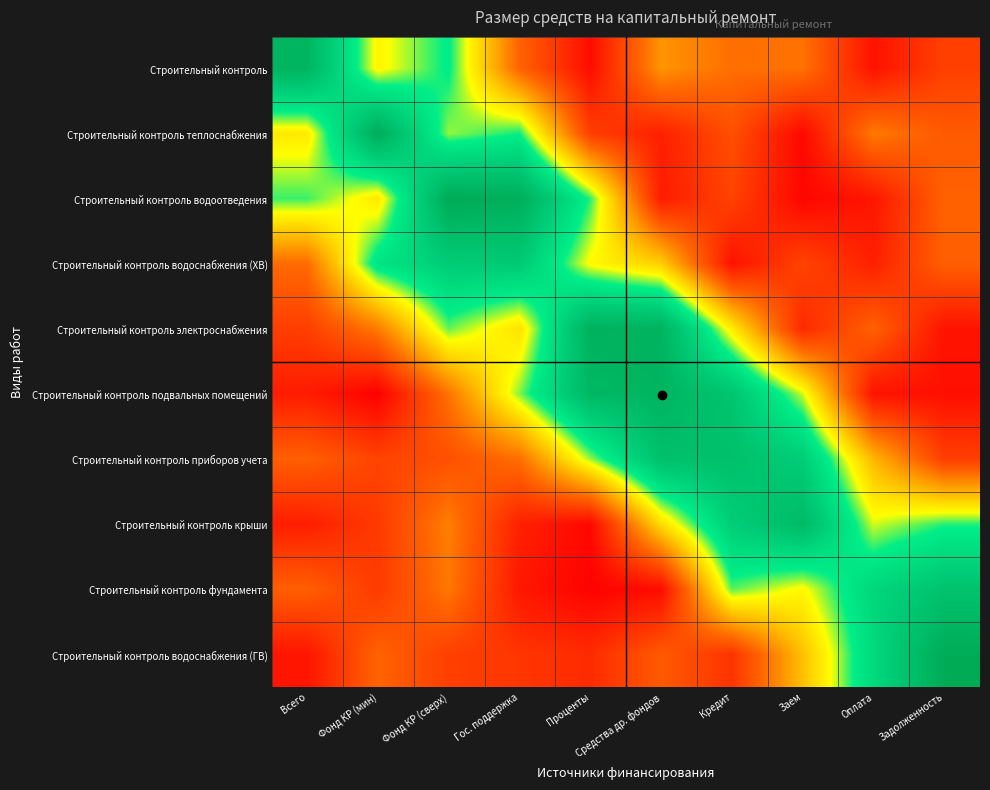

Reading right to left, extract all data points from this chart.

Строительный контроль: Задолженность=0.2	Оплата=0.0	Заем=0.3	Кредит=0.3	Средства др. фондов=0.3	Проценты=0.0	Гос. поддержка=0.2	Фонд КР (сверх)=0.7	Фонд КР (мин)=0.5	Всего=0.9
Строительный контроль теплоснабжения: Задолженность=0.2	Оплата=0.3	Заем=0.0	Кредит=0.2	Средства др. фондов=0.1	Проценты=0.2	Гос. поддержка=0.6	Фонд КР (сверх)=0.6	Фонд КР (мин)=1.0	Всего=0.5
Строительный контроль водоотведения: Задолженность=0.2	Оплата=0.1	Заем=0.0	Кредит=0.2	Средства др. фондов=0.1	Проценты=0.6	Гос. поддержка=1.0	Фонд КР (сверх)=1.0	Фонд КР (мин)=0.5	Всего=0.6
Строительный контроль водоснабжения (ХВ): Задолженность=0.2	Оплата=0.1	Заем=0.2	Кредит=0.0	Средства др. фондов=0.5	Проценты=0.5	Гос. поддержка=0.8	Фонд КР (сверх)=0.8	Фонд КР (мин)=0.7	Всего=0.3
Строительный контроль электроснабжения: Задолженность=0.0	Оплата=0.2	Заем=0.1	Кредит=0.5	Средства др. фондов=0.9	Проценты=0.9	Гос. поддержка=0.5	Фонд КР (сверх)=0.6	Фонд КР (мин)=0.3	Всего=0.2
Строительный контроль подвальных помещений: Задолженность=0.0	Оплата=0.0	Заем=0.6	Кредит=0.8	Средства др. фондов=0.9	Проценты=0.9	Гос. поддержка=0.6	Фонд КР (сверх)=0.3	Фонд КР (мин)=0.0	Всего=0.1
Строительный контроль приборов учета: Задолженность=0.2	Оплата=0.4	Заем=0.8	Кредит=0.9	Средства др. фондов=0.9	Проценты=0.6	Гос. поддержка=0.3	Фонд КР (сверх)=0.2	Фонд КР (мин)=0.2	Всего=0.2
Строительный контроль крыши: Задолженность=0.6	Оплата=0.6	Заем=0.9	Кредит=0.8	Средства др. фондов=0.5	Проценты=0.0	Гос. поддержка=0.1	Фонд КР (сверх)=0.3	Фонд КР (мин)=0.1	Всего=0.1
Строительный контроль фундамента: Задолженность=0.9	Оплата=0.7	Заем=0.5	Кредит=0.6	Средства др. фондов=0.0	Проценты=0.0	Гос. поддержка=0.1	Фонд КР (сверх)=0.3	Фонд КР (мин)=0.1	Всего=0.2
Строительный контроль водоснабжения (ГВ): Задолженность=1.0	Оплата=0.7	Заем=0.4	Кредит=0.1	Средства др. фондов=0.2	Проценты=0.1	Гос. поддержка=0.1	Фонд КР (сверх)=0.2	Фонд КР (мин)=0.2	Всего=0.1